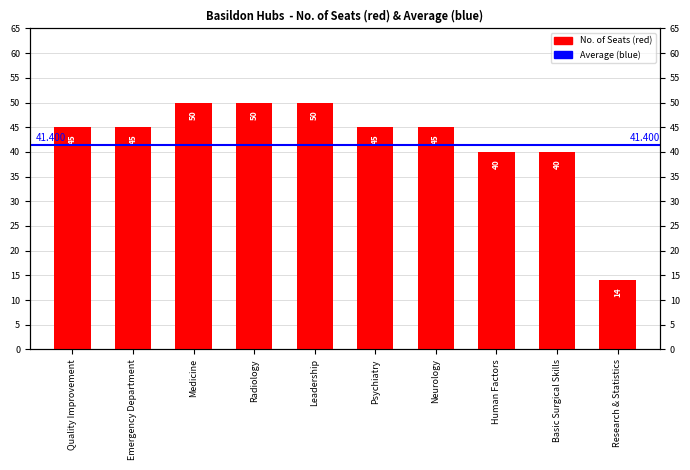

At which category does the chart reach its peak across all series?

Medicine